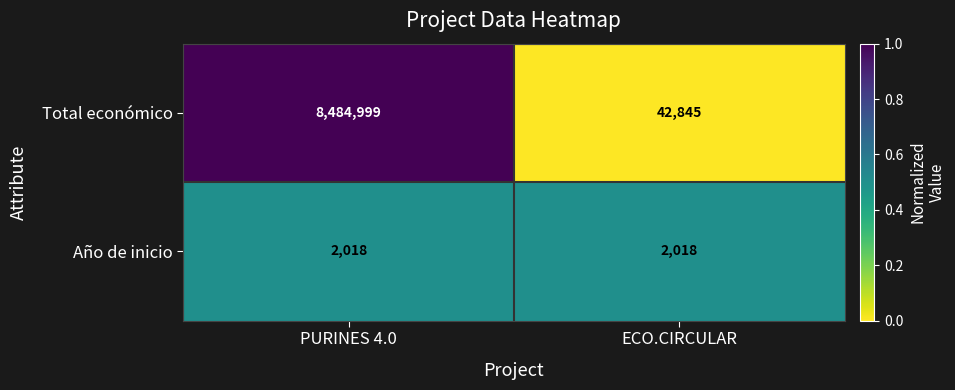

What value does the Total económico series have at PURINES 4.0?

8484999